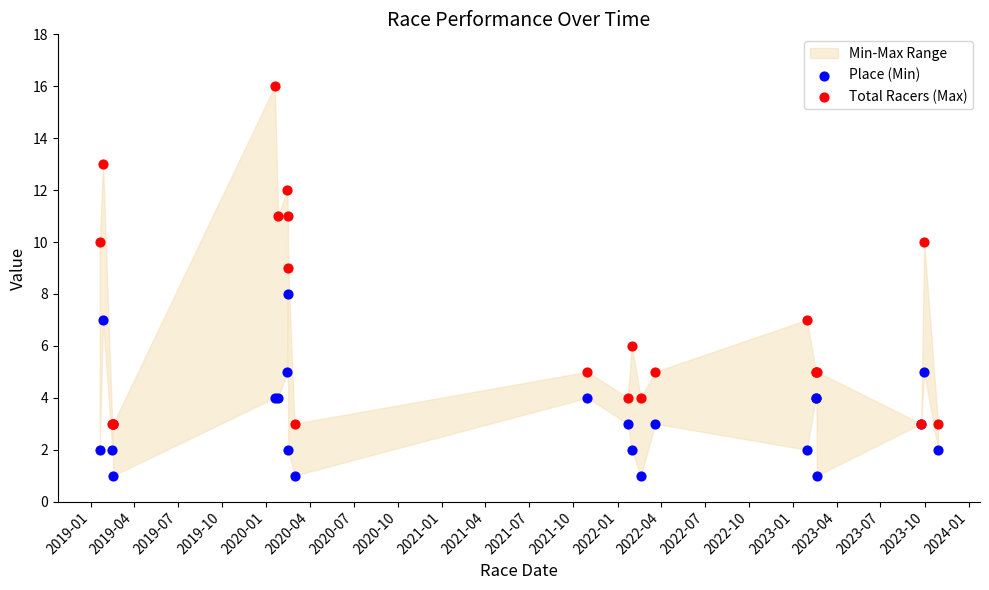

Which series contains the lowest Y value?

Place (Min)